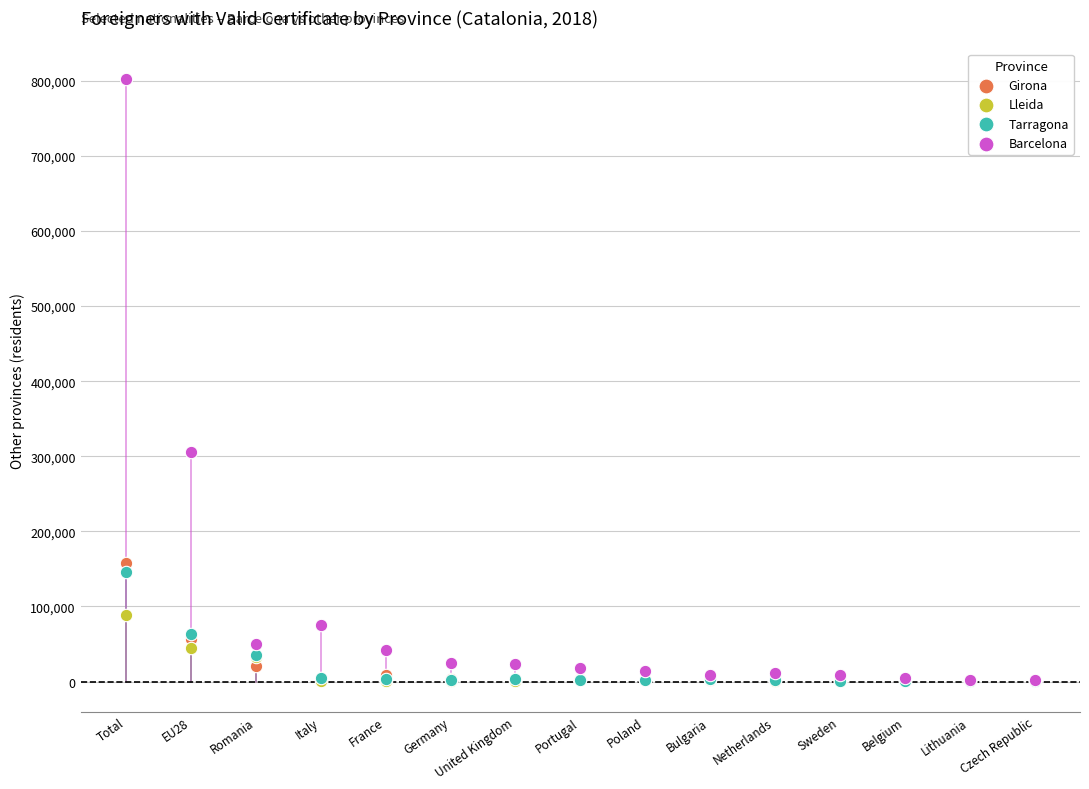

Across all series, what Y value is closest to 401383?

305120